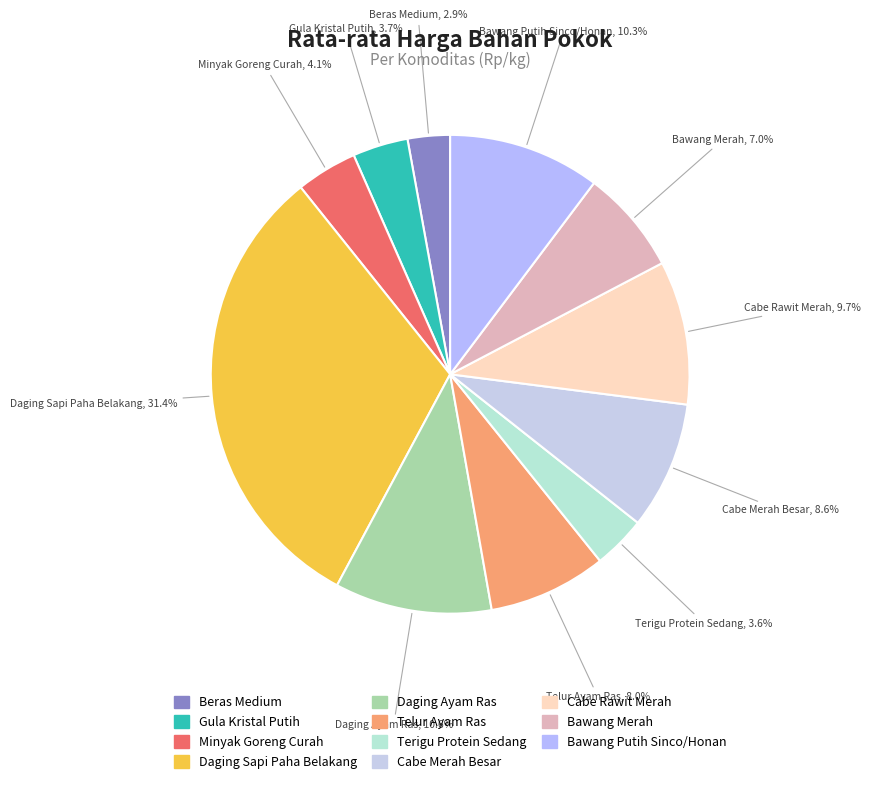

The Gula Kristal Putih slice represents 18% of the pie. True or false?

False